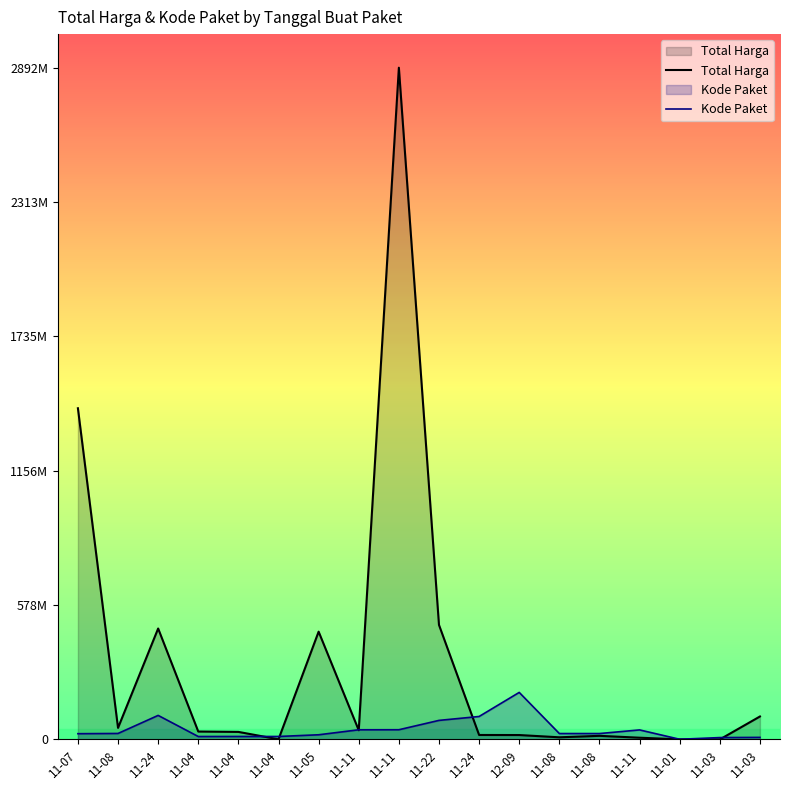

How many data points in Total Harga are above 34000000?

8